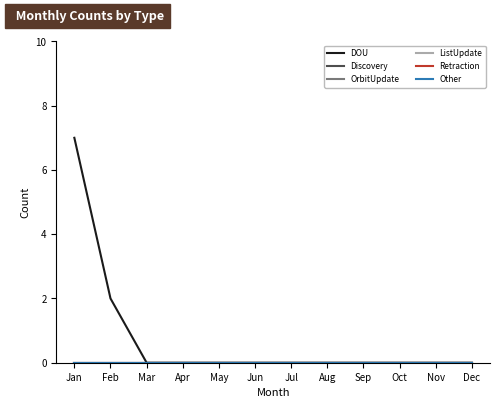

Does the chart display data point markers on the line(s)?

No